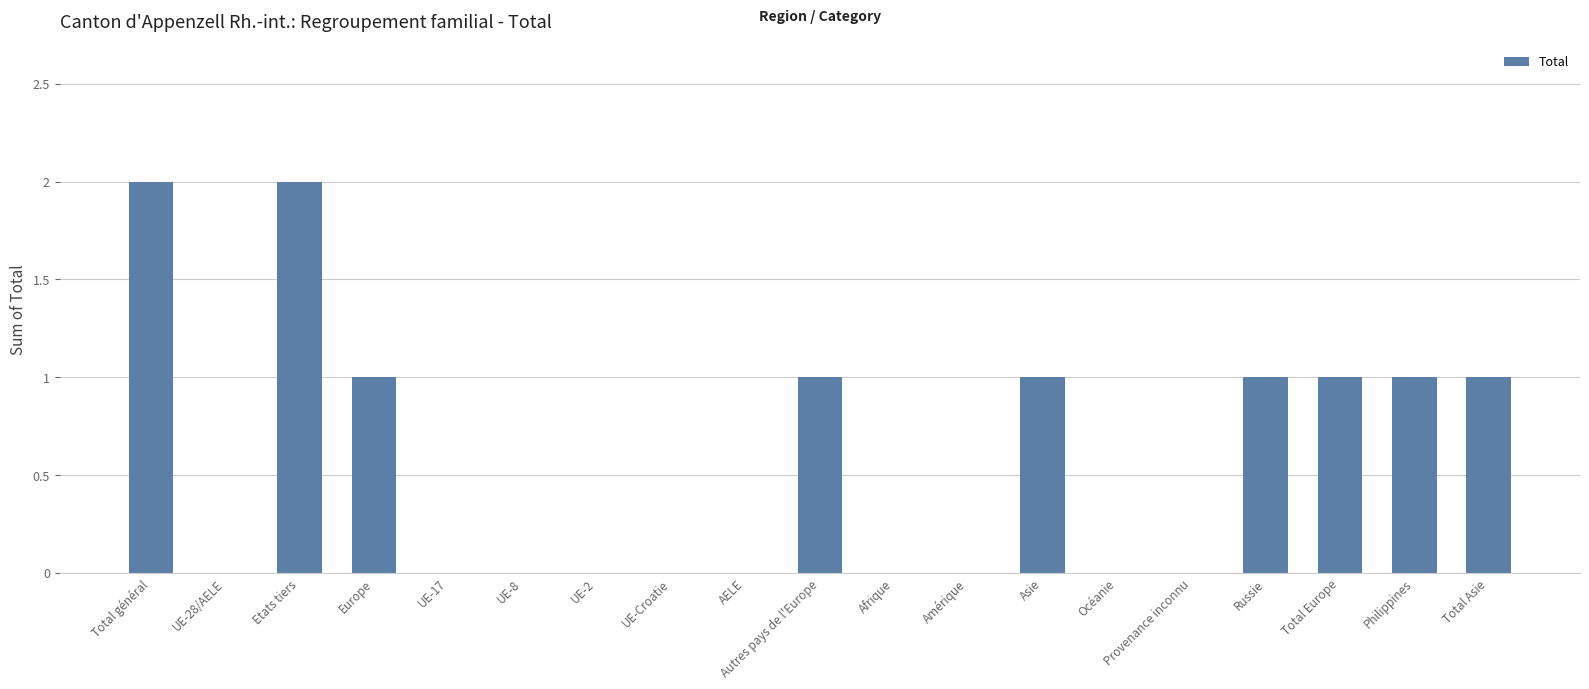

Which has a higher value, Total Europe or Etats tiers?

Etats tiers